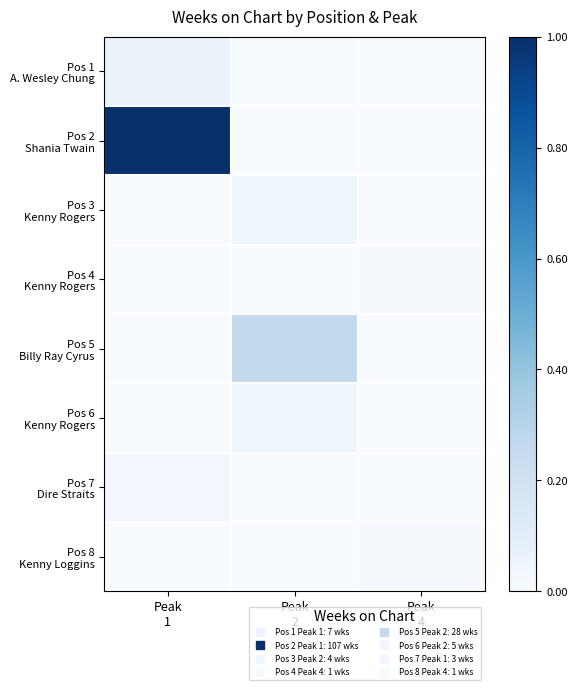

Which label corresponds to the smallest value in the chart?

Peak
2